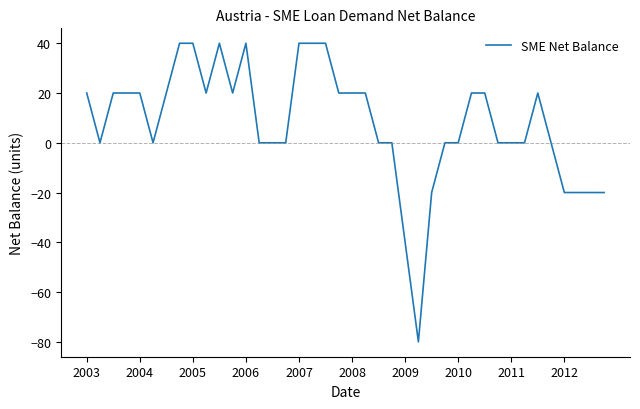

What is the maximum value shown in the chart?

40